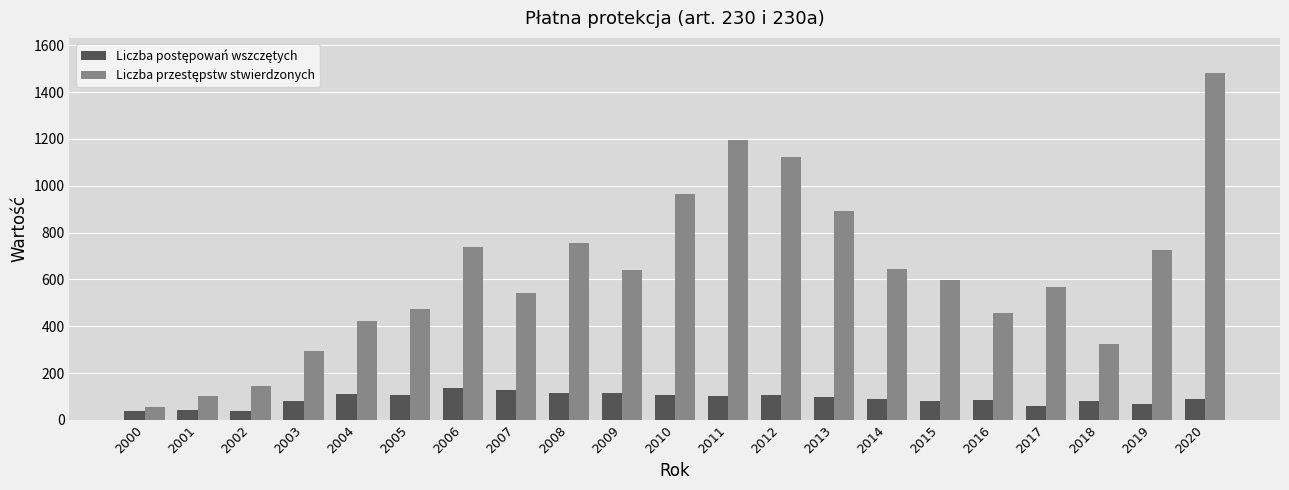

What is the spread (max minus min) of values at 2007?

414